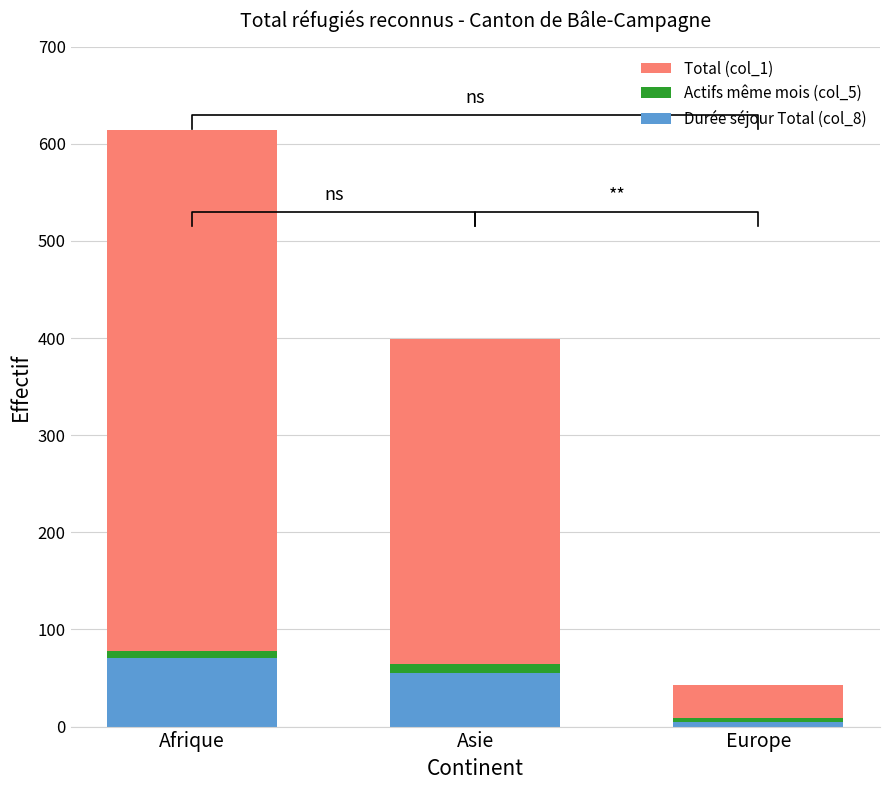

At which category does the chart reach its minimum across all series?

Europe